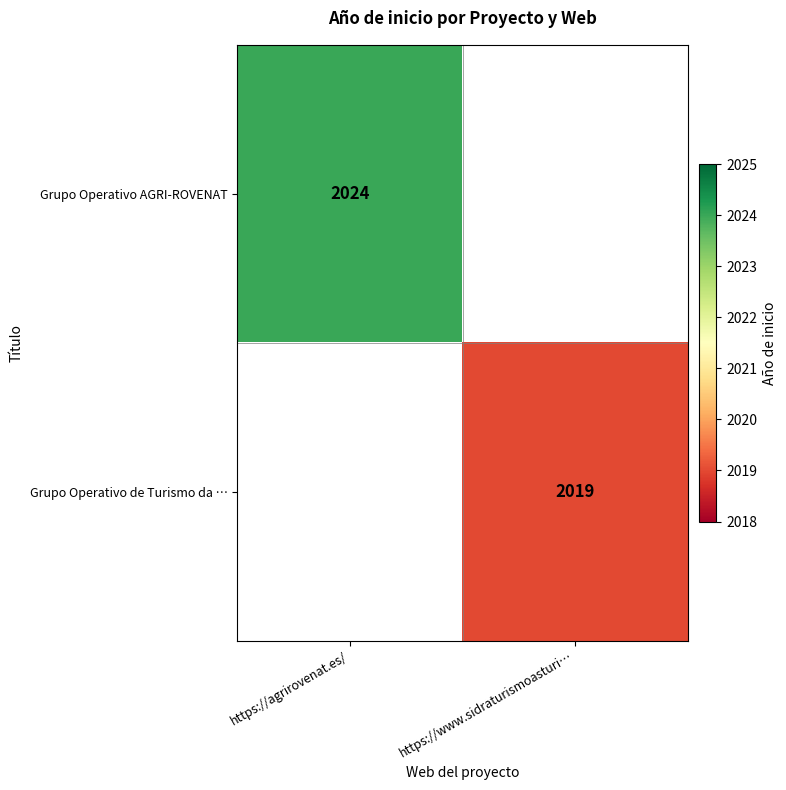

At how many categories does at least one series exceed 2019?

1